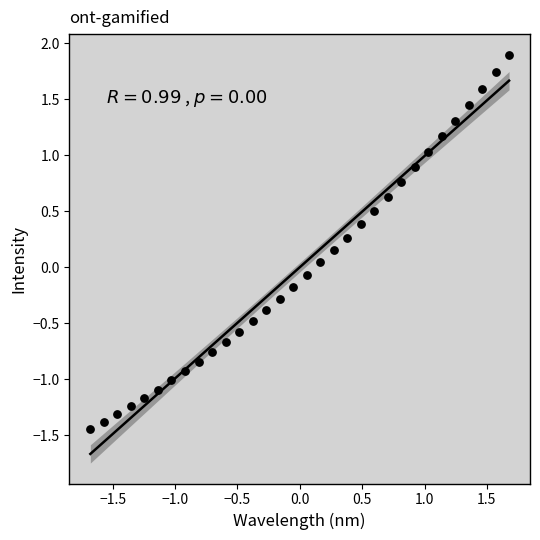

What is the range of X values (max minus min)?

3.4